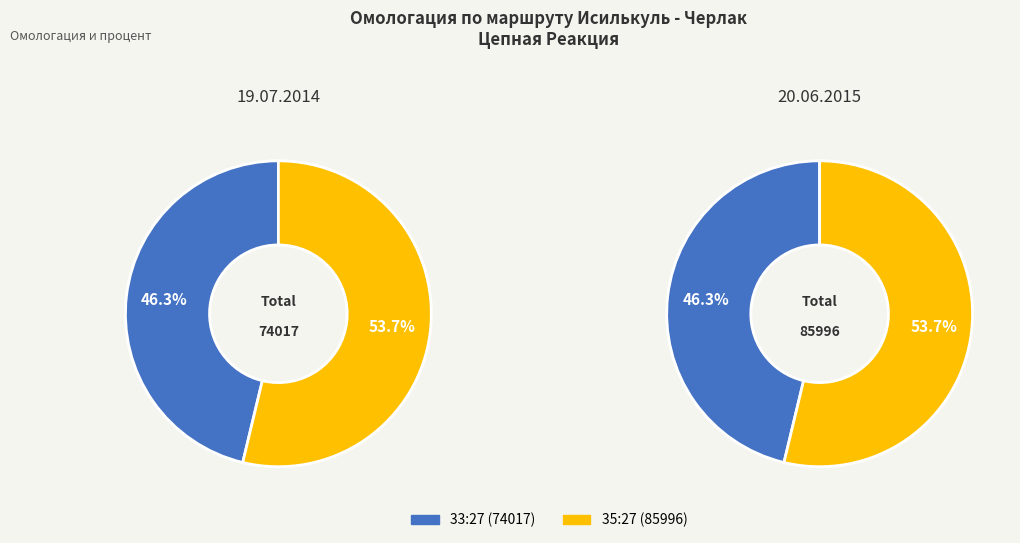

What percentage is the 35:27 (85996) slice, to the nearest percent?

54%